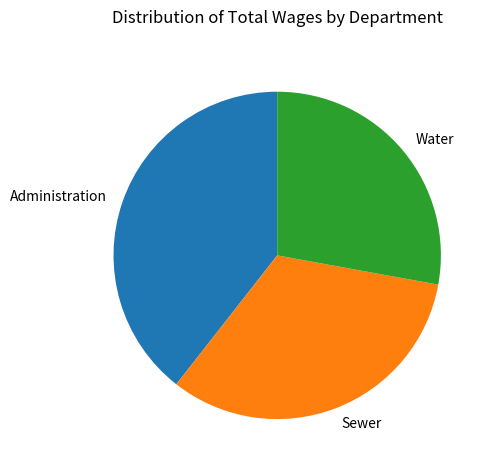

Approximately how many times larger is the value at Administration compared to Water?

1.4